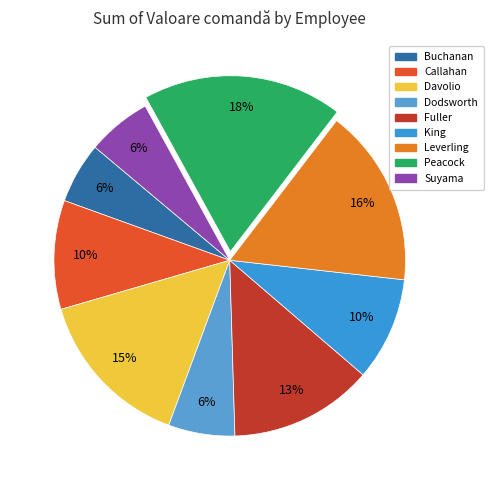

Which has a higher value, King or Davolio?

Davolio